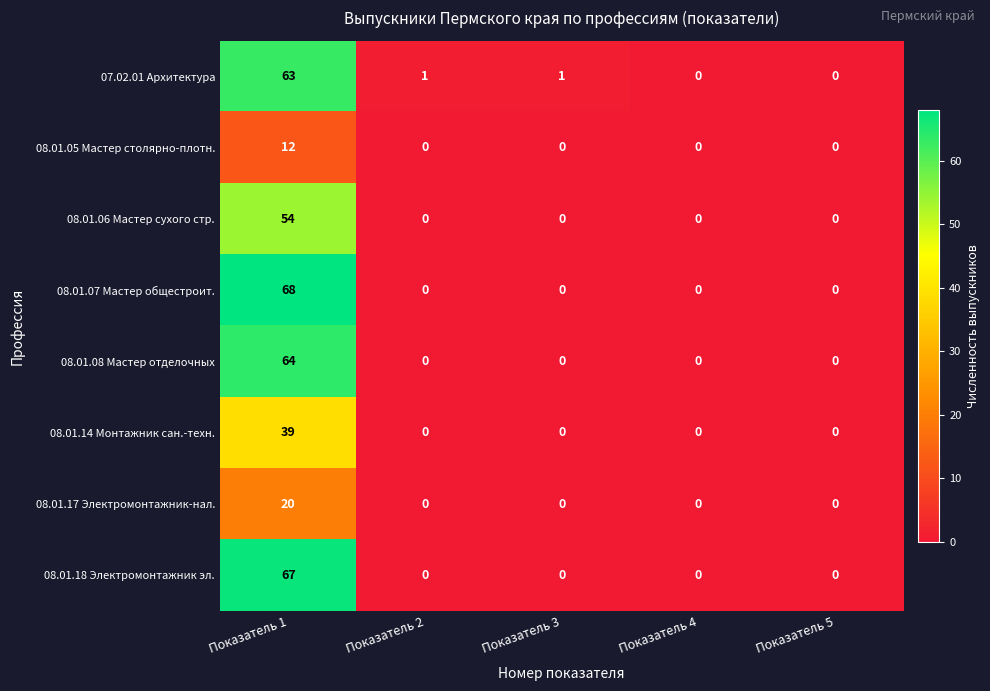

What is the total value across all series at Показатель 1?

387